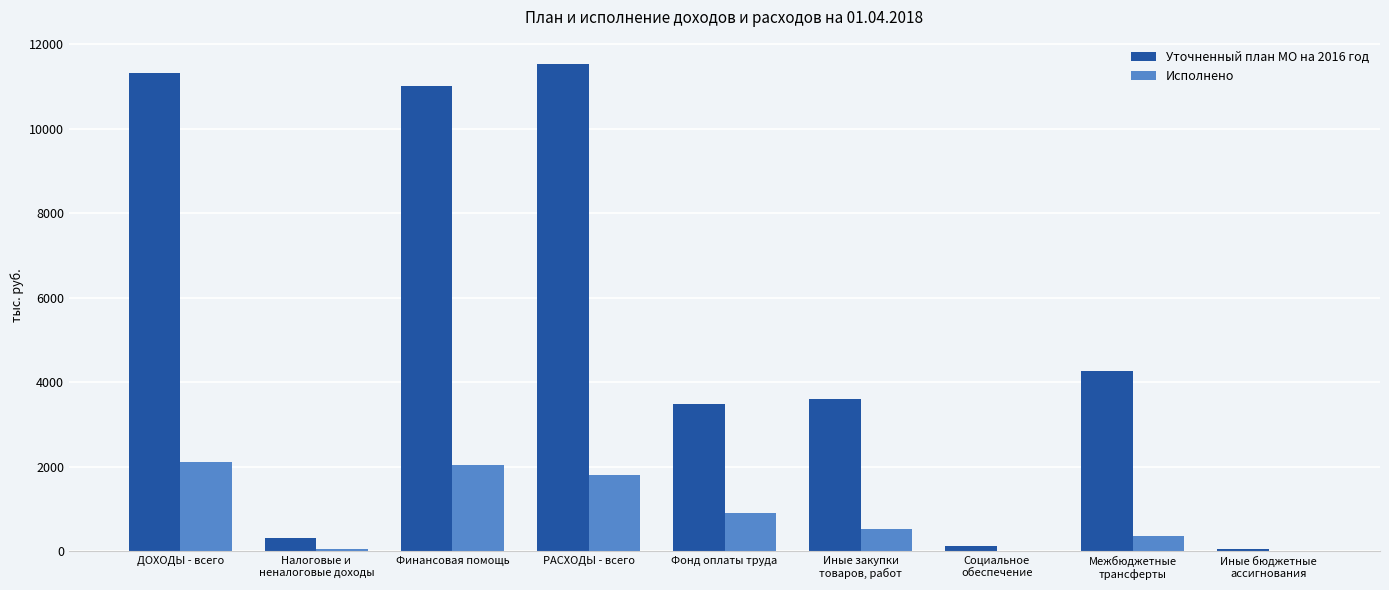

Where is Исполнено nearest to the value 1051?

Фонд оплаты труда